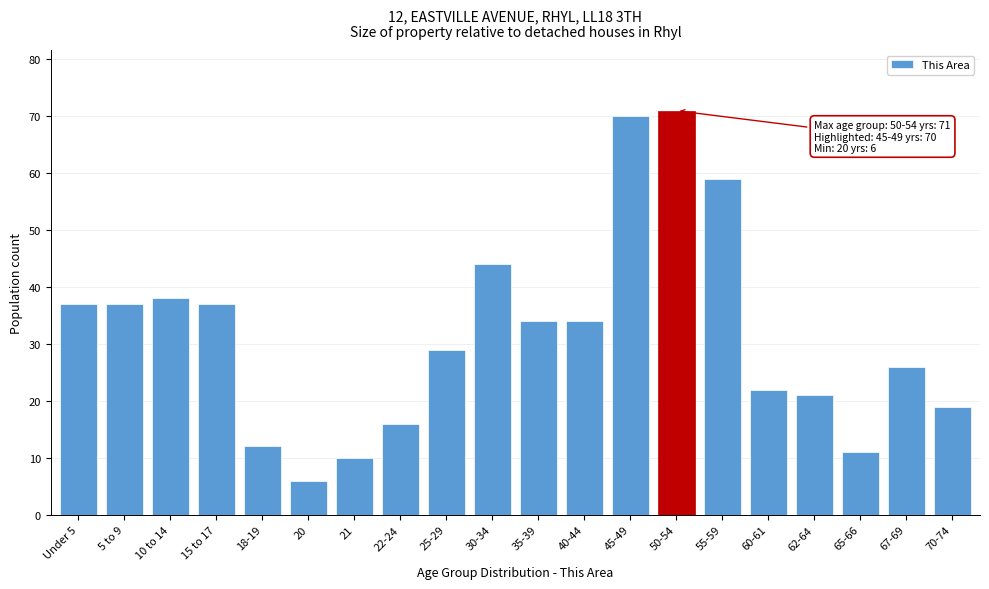

Reading left to right, transcribe all the data shown in this chart.

Under 5=37	5 to 9=37	10 to 14=38	15 to 17=37	18-19=12	20=6	21=10	22-24=16	25-29=29	30-34=44	35-39=34	40-44=34	45-49=70	50-54=71	55-59=59	60-61=22	62-64=21	65-66=11	67-69=26	70-74=19